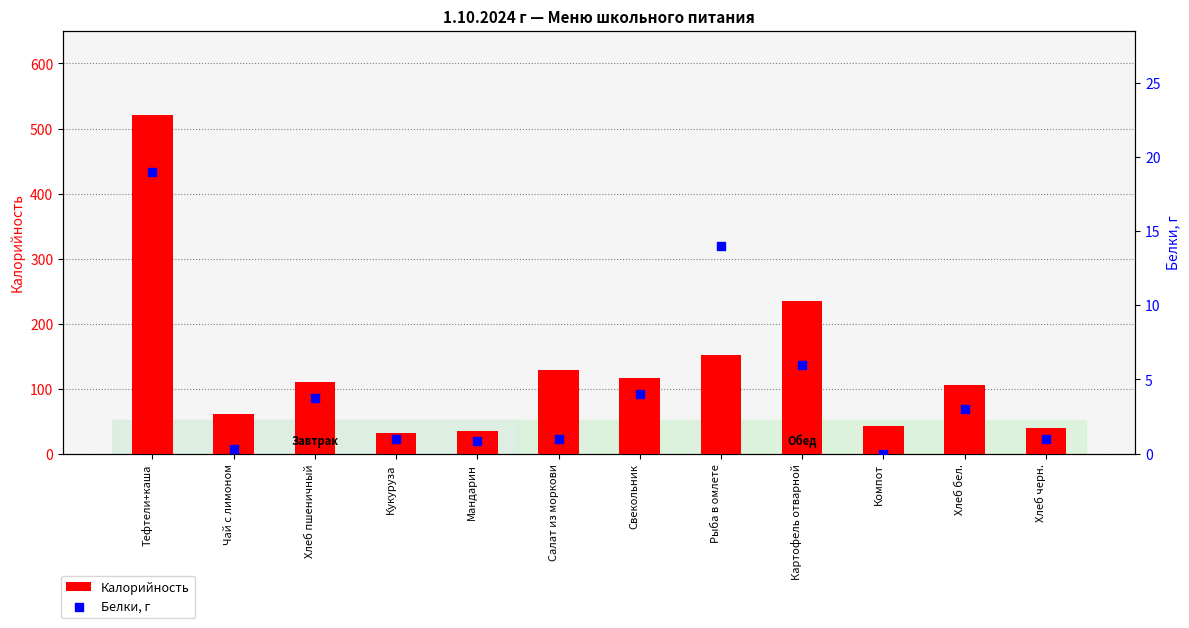

At how many categories does at least one series exceed 278?

1